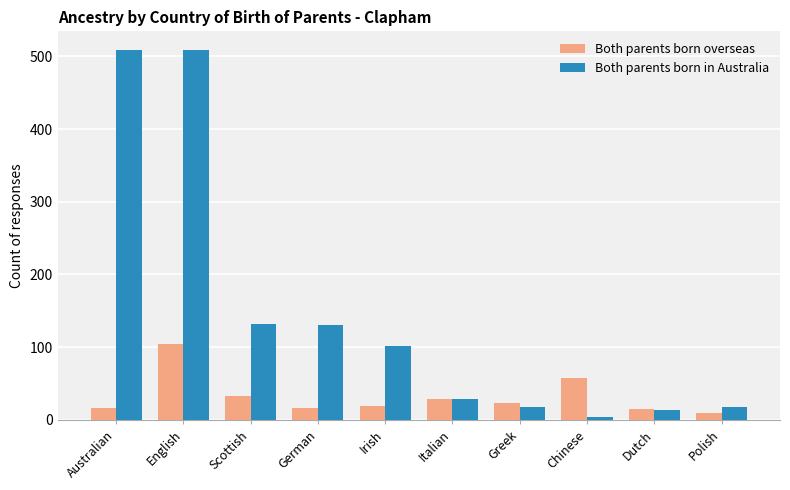

What is the difference between the highest and lowest values at Polish?

9